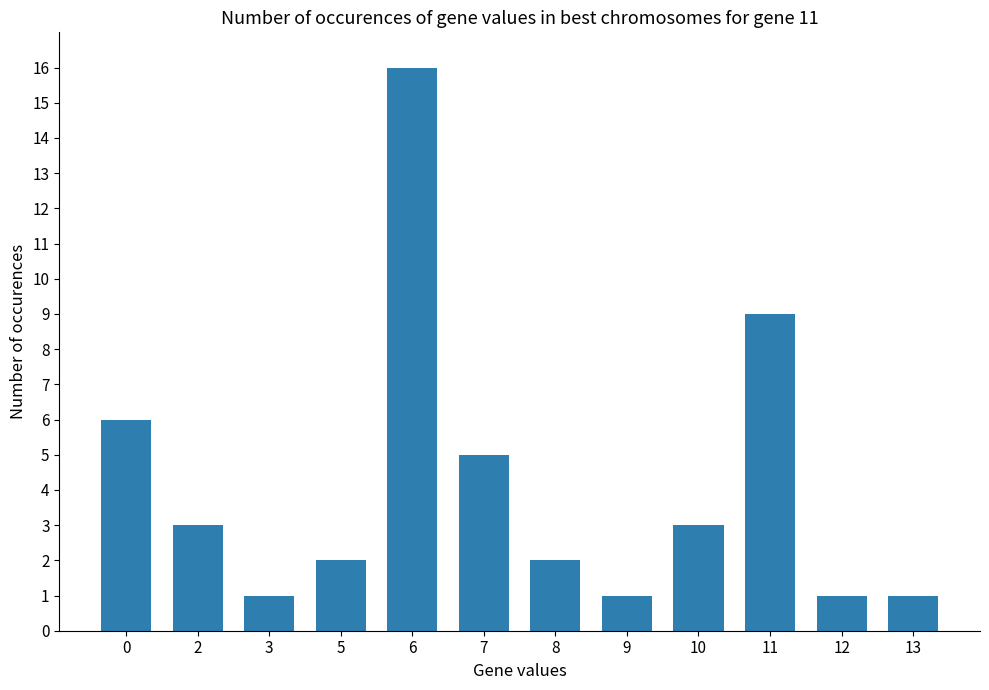

Which has a higher value, 7 or 5?

7